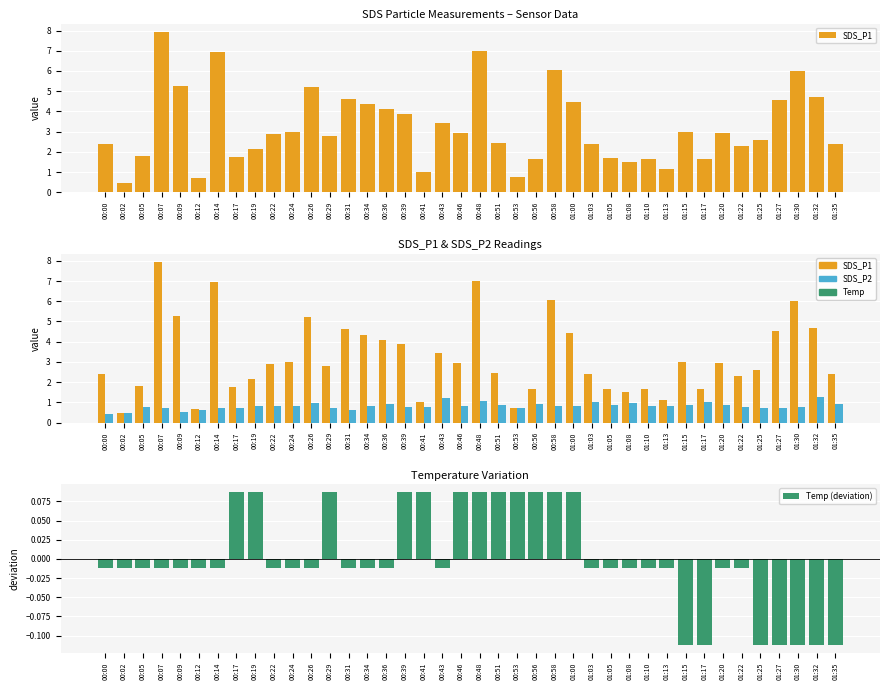

At which category is the sum across all series the highest?

00:07